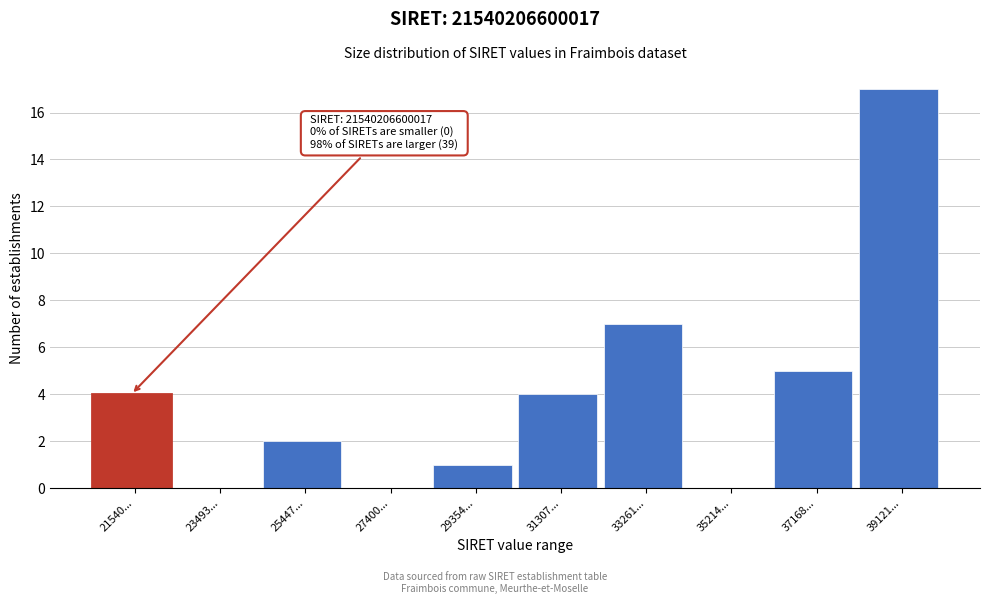

Reading left to right, extract all data points from this chart.

21540...=4	23493...=0	25447...=2	27400...=0	29354...=1	31307...=4	33261...=7	35214...=0	37168...=5	39121...=17